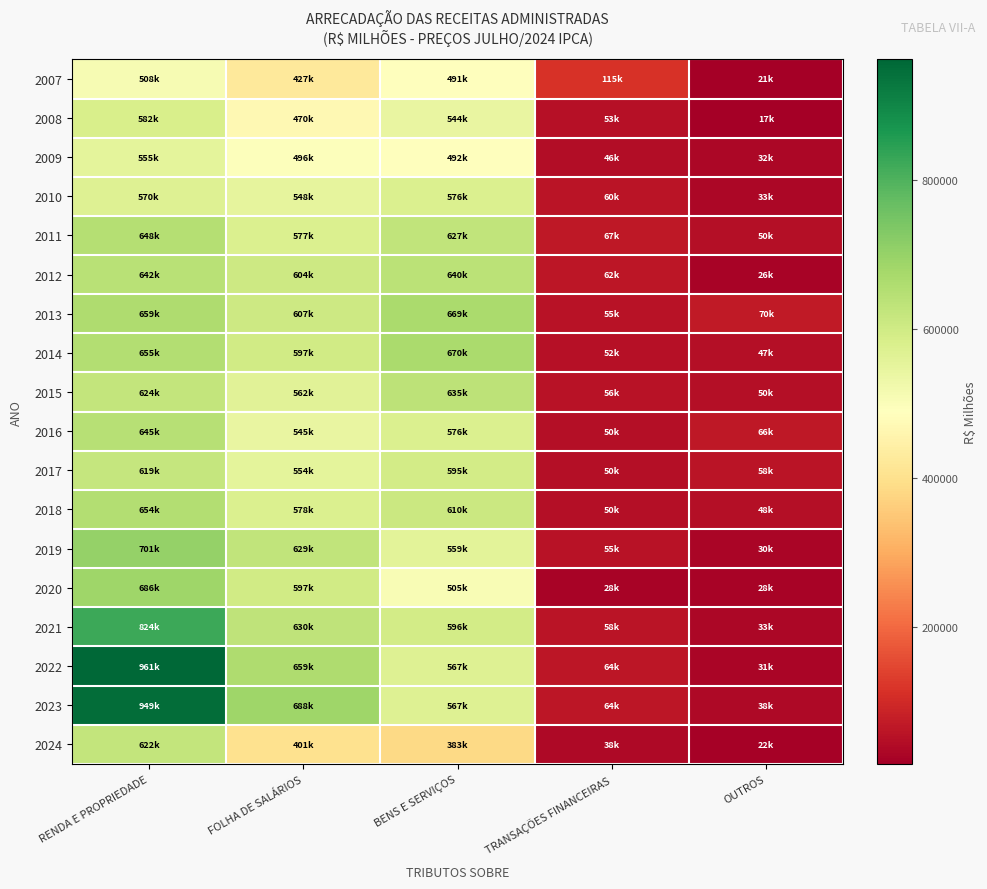

Which series has the largest range (max minus min)?

2022